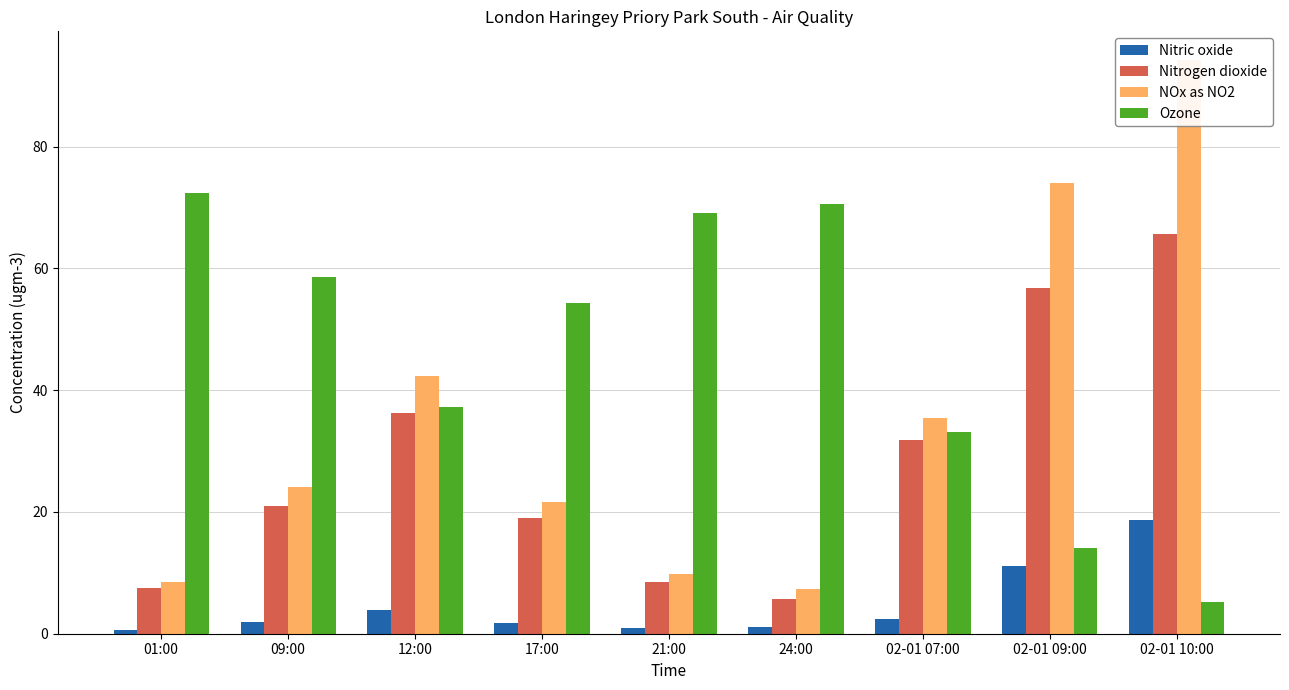

What are all the series names shown in the legend?

Nitric oxide, Nitrogen dioxide, NOx as NO2, Ozone